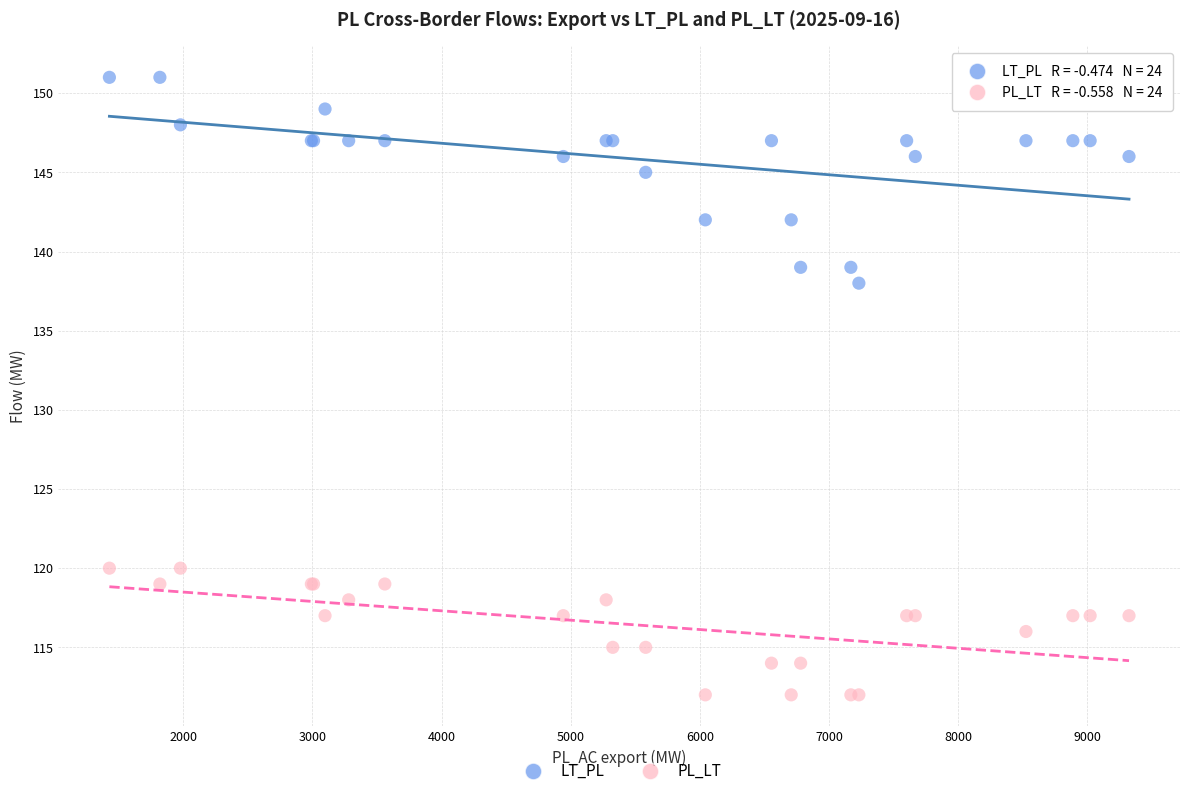

Which series has the widest spread of Y values?

LT_PL